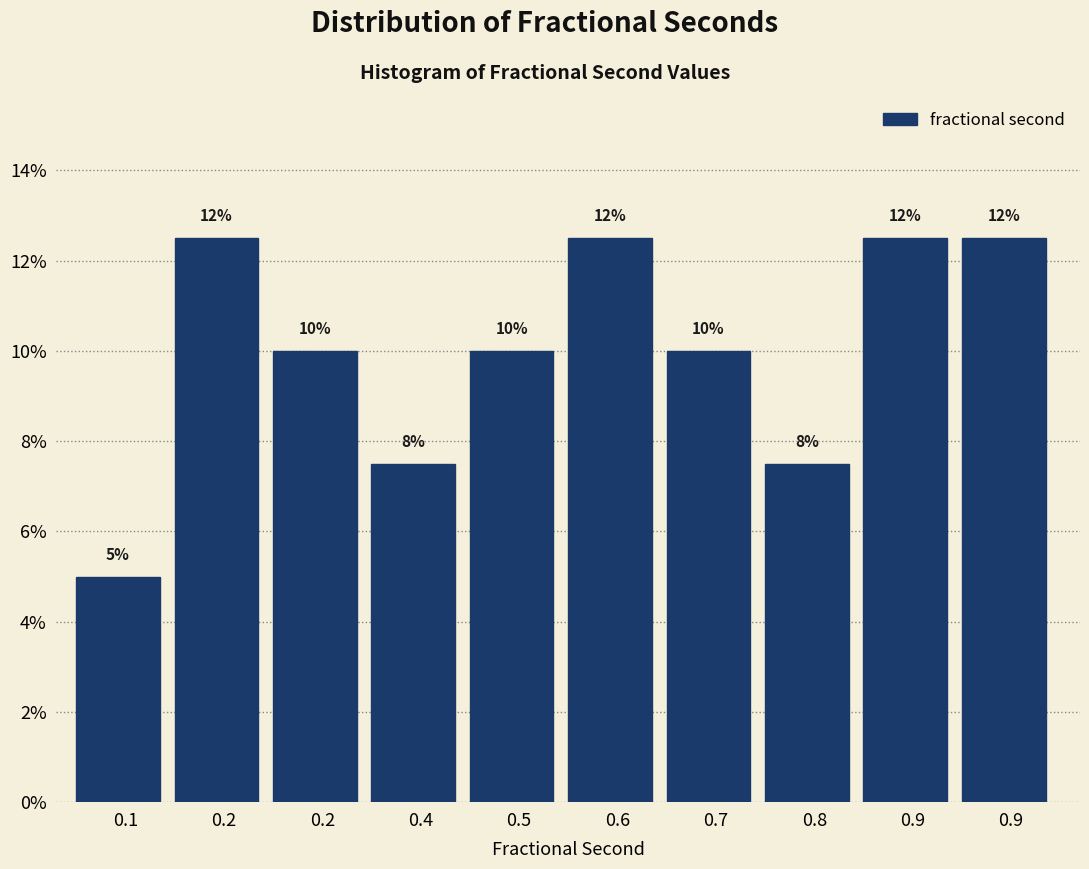

Does the chart contain any negative values?

No